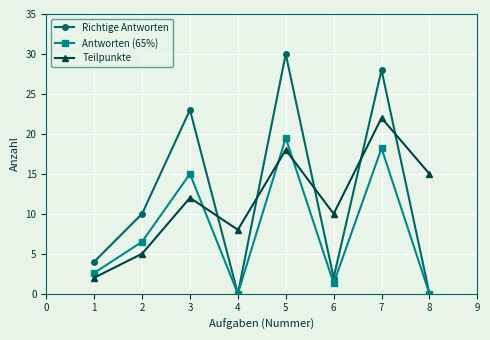

The Antworten (65%) series shows 31.0 at 3. True or false?

False